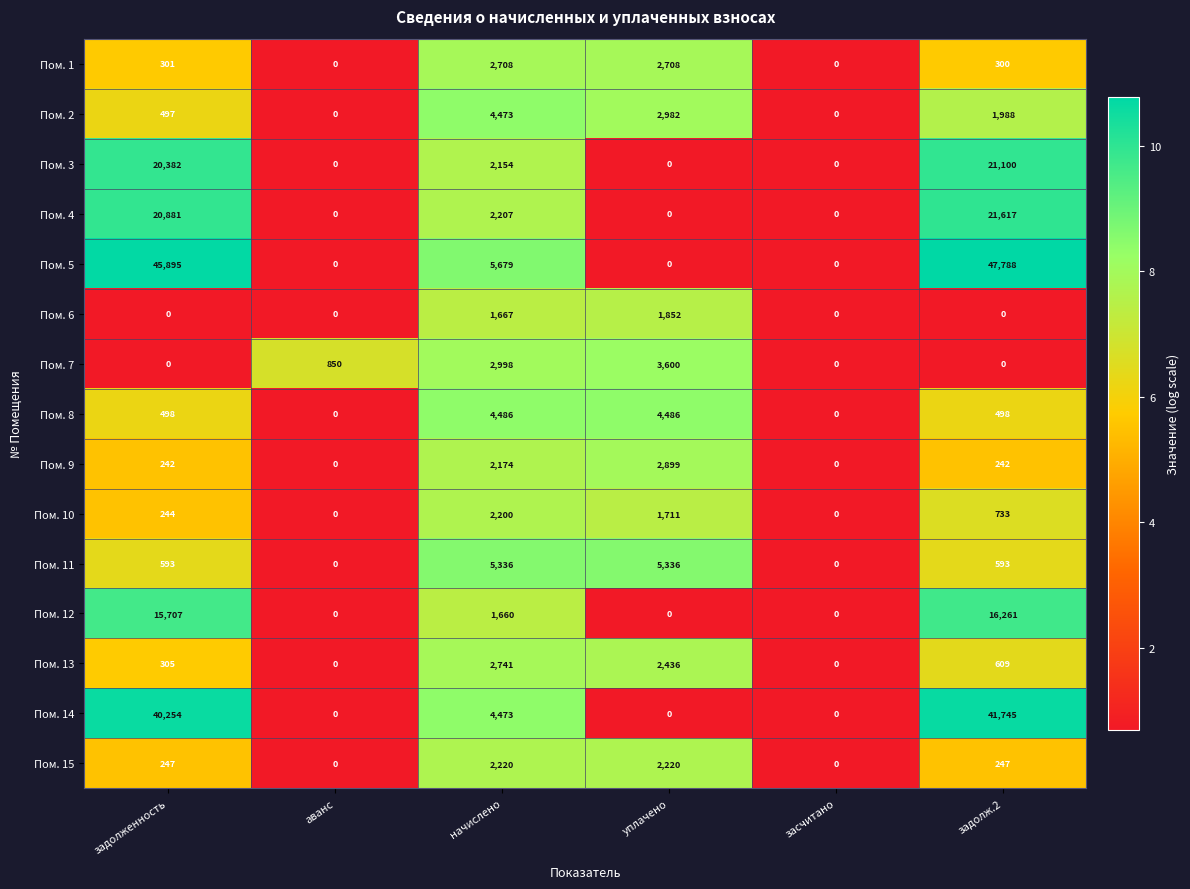

How many positive values does the Пом. 5 series have?

3